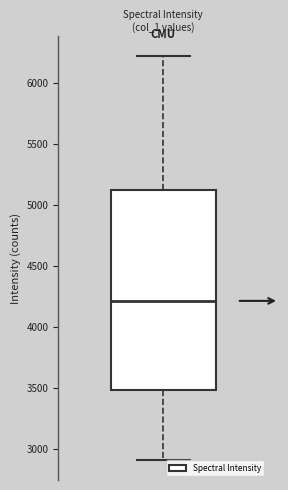

Read this box plot against the y-axis: the position of the median line, the range covered by the box, and the ends of both whiskers. The values are not printed on the chart, so give them approximately, as read against the axis.

median 4200, box 3500 to 5100, whiskers 2900 to 6200